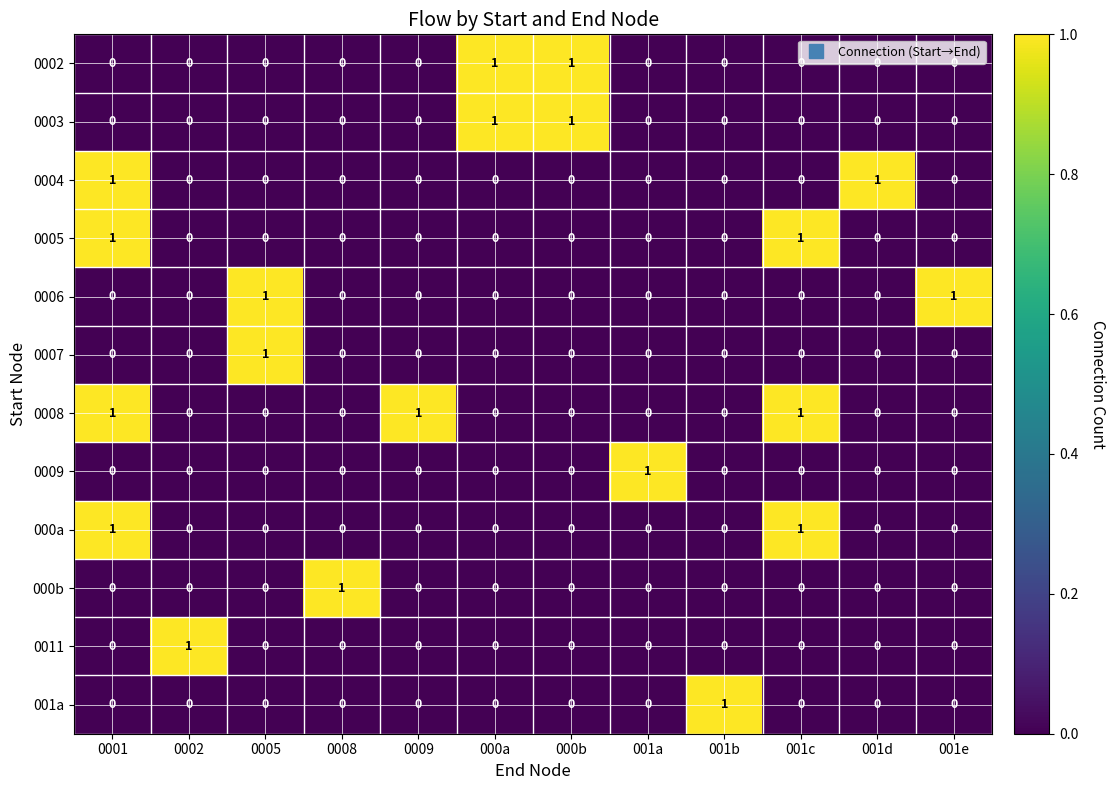

The value of 0006 at 0005 is 0. True or false?

False